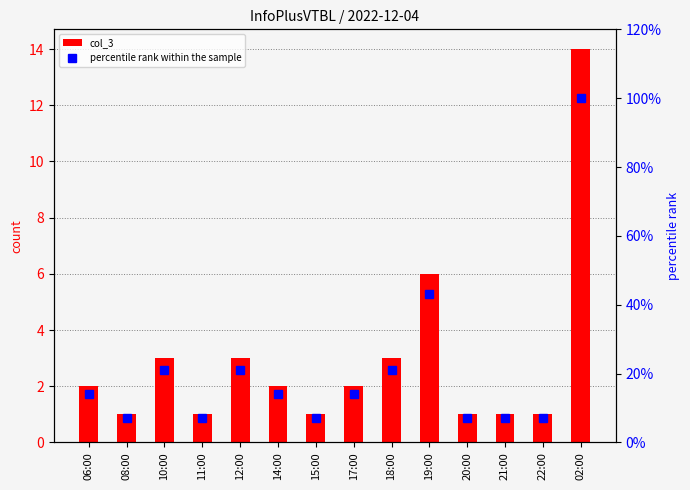

Is it true that percentile rank within the sample equals 7 at 20:00?

True